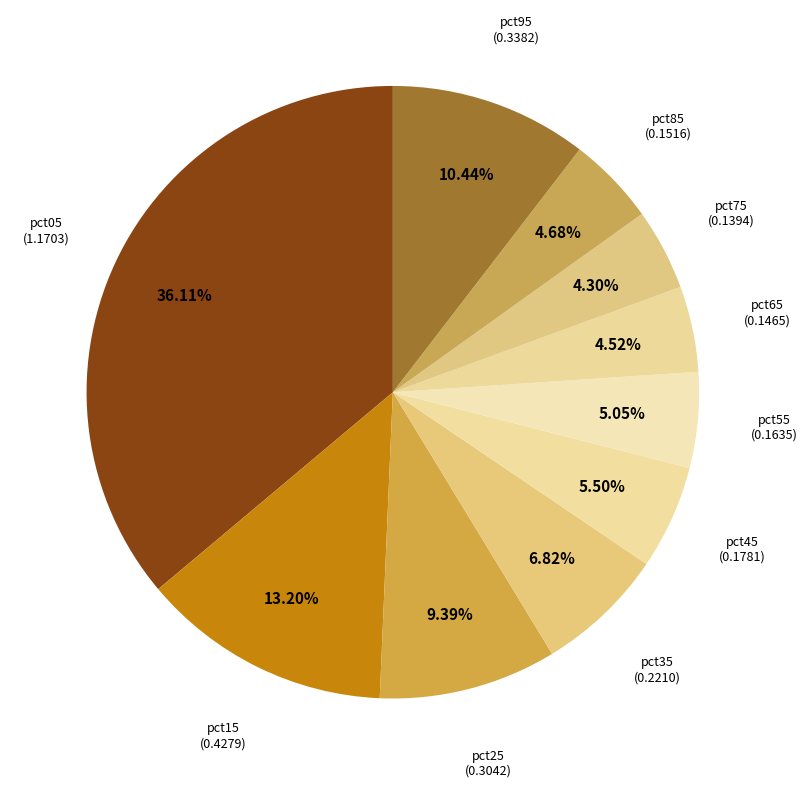

The pct25 slice represents 1% of the pie. True or false?

False